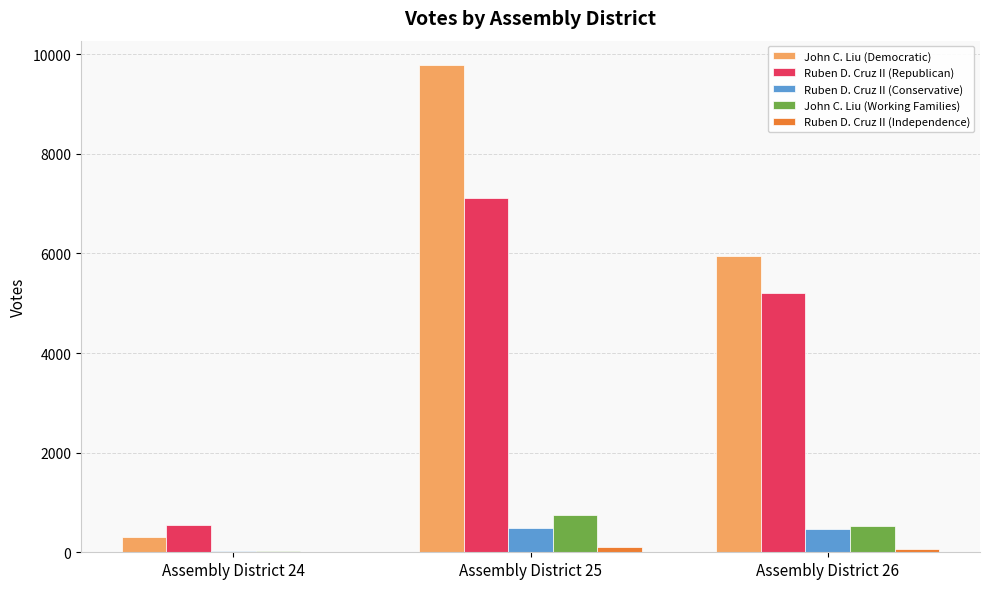

Are the bars horizontal?

No